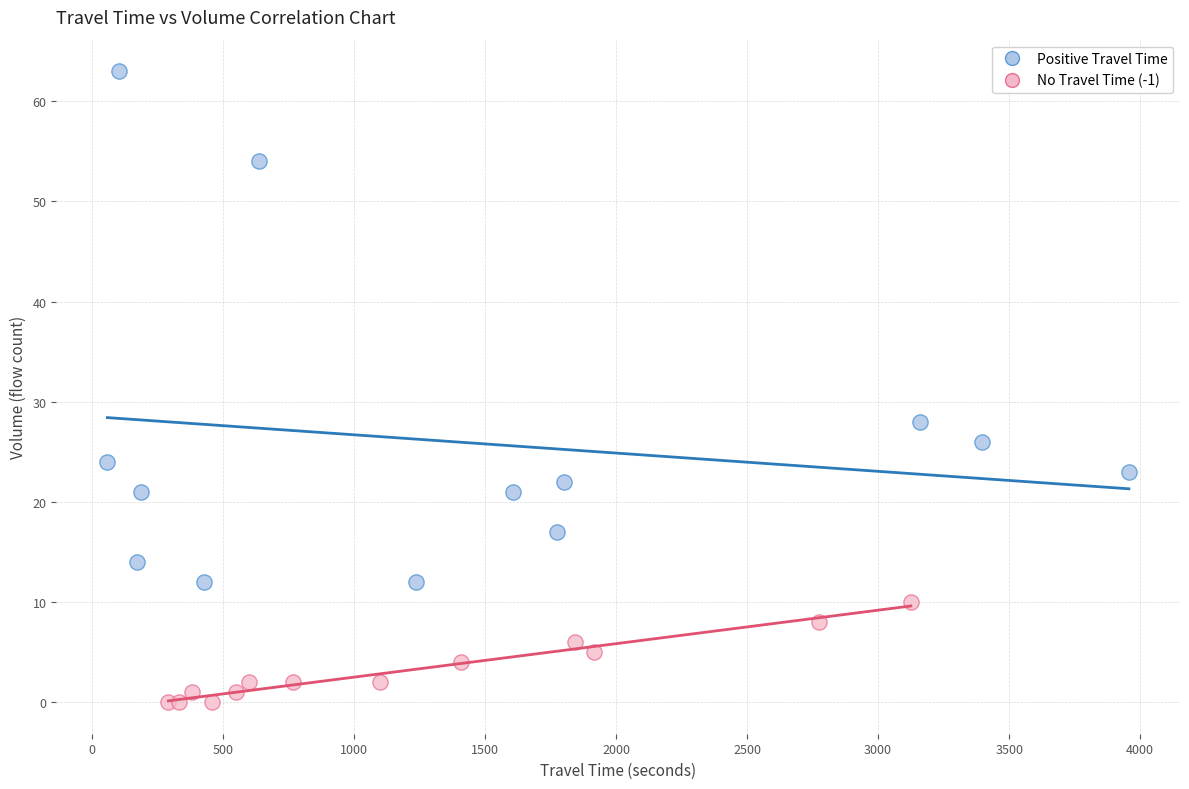

Which series reaches the maximum Y coordinate?

Positive Travel Time